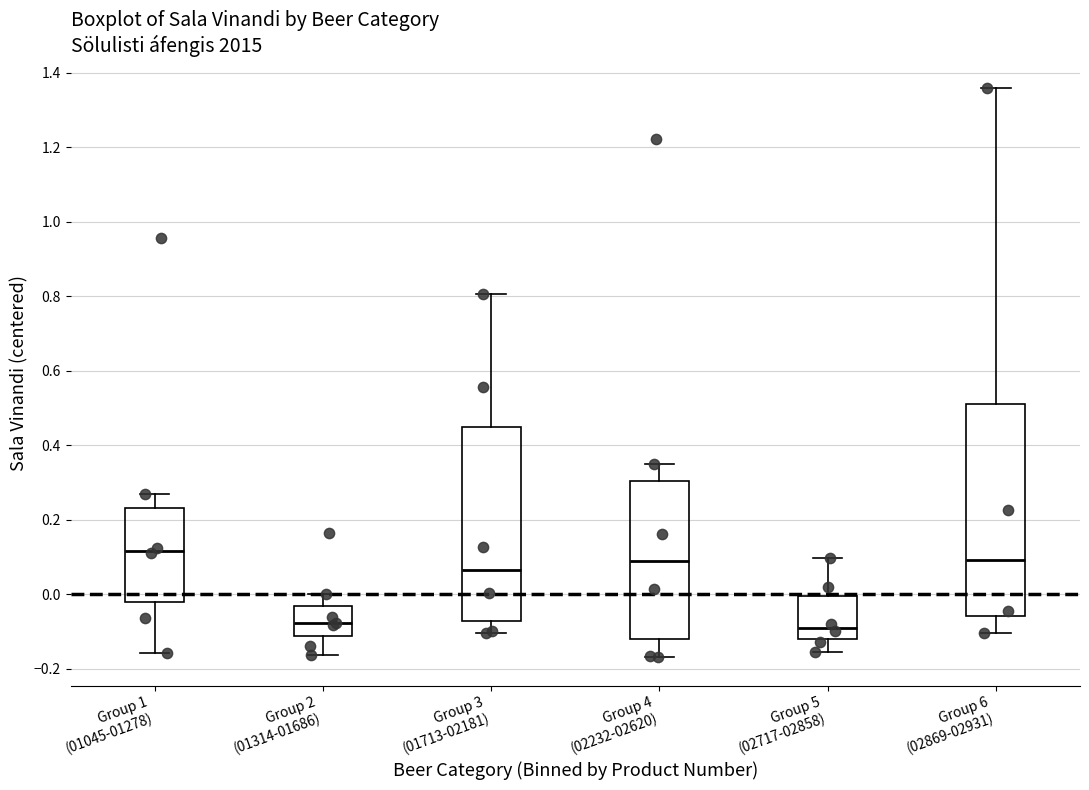

Which box has the highest median line?

Group 1 (01045-01278)